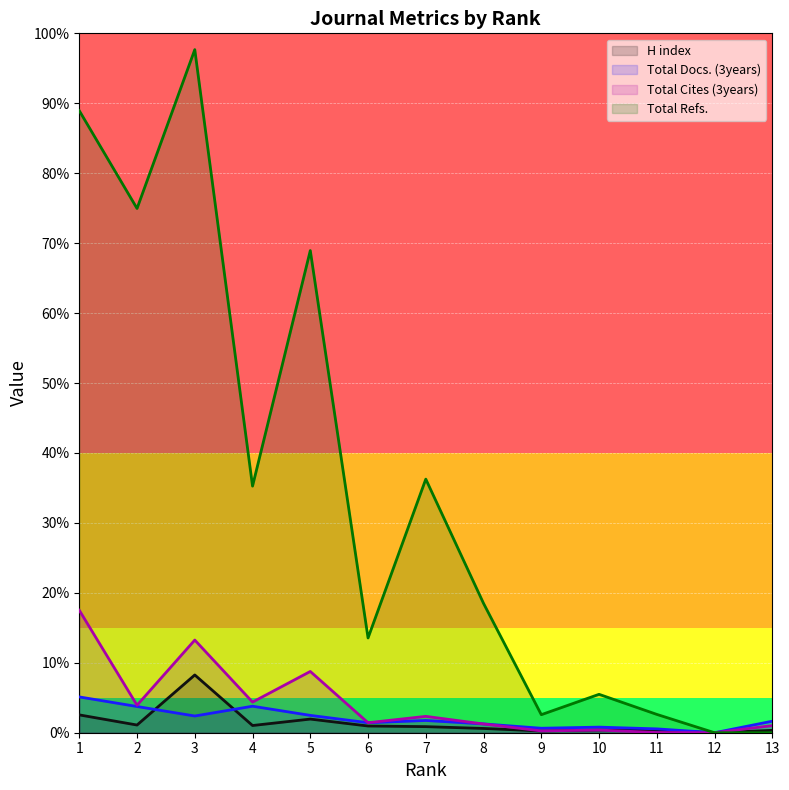

What are all the series names shown in the legend?

H index, Total Docs. (3years), Total Cites (3years), Total Refs.